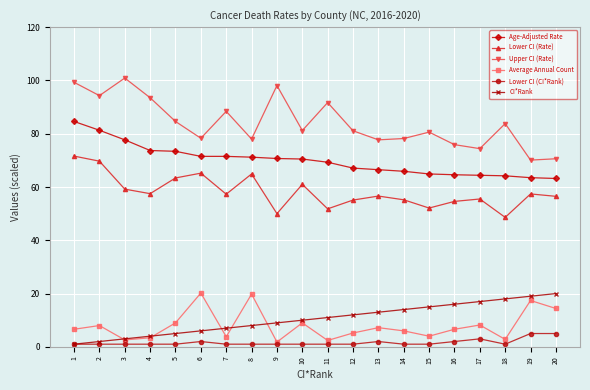

What is the greatest value displayed?

100.9